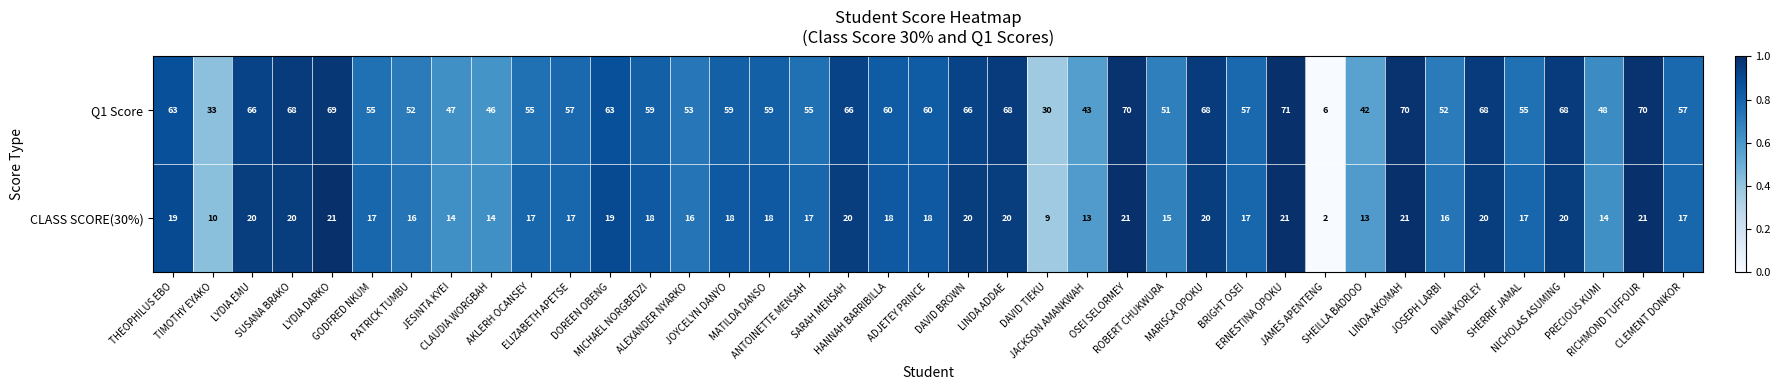

What is the total value across all series at THEOPHILUS EBO?

82